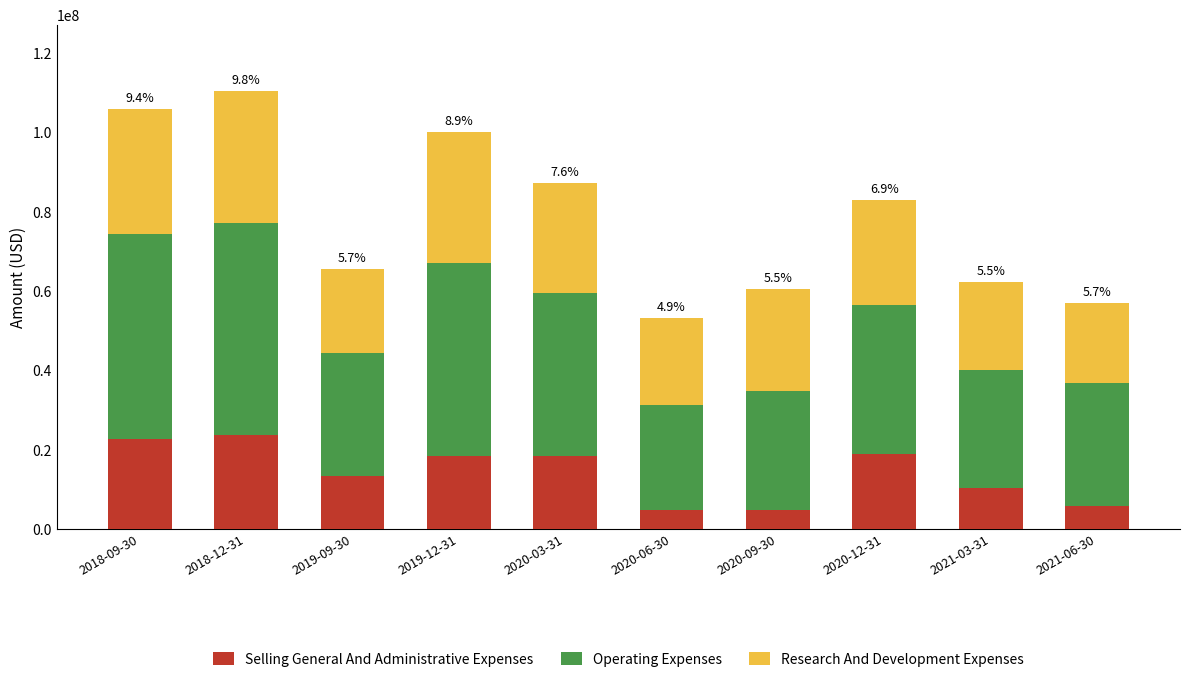

Where is Selling General And Administrative Expenses nearest to the value 14252360?

2019-09-30